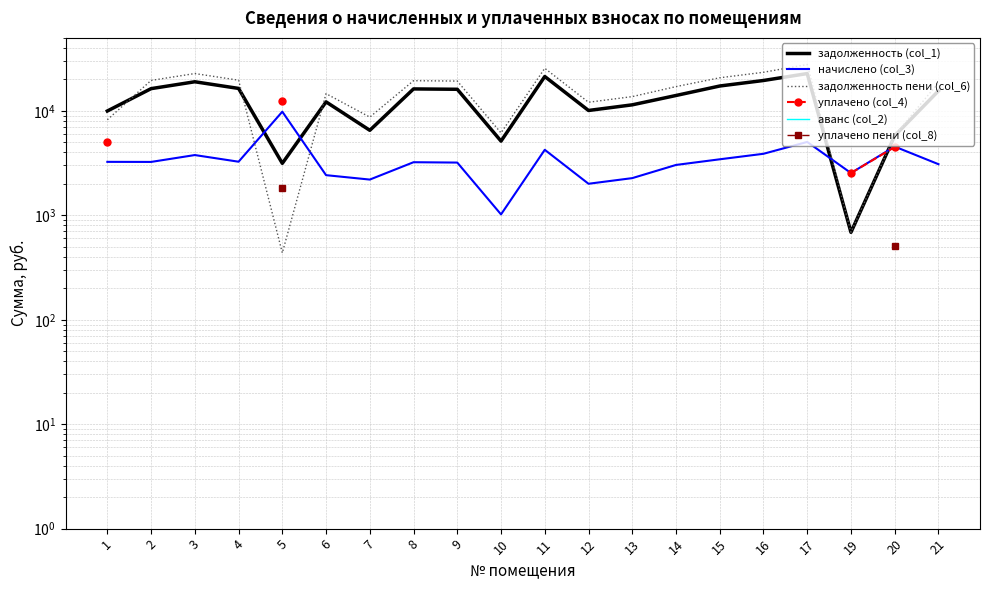

Read the уплачено (col_4) value at 19.

2540.0